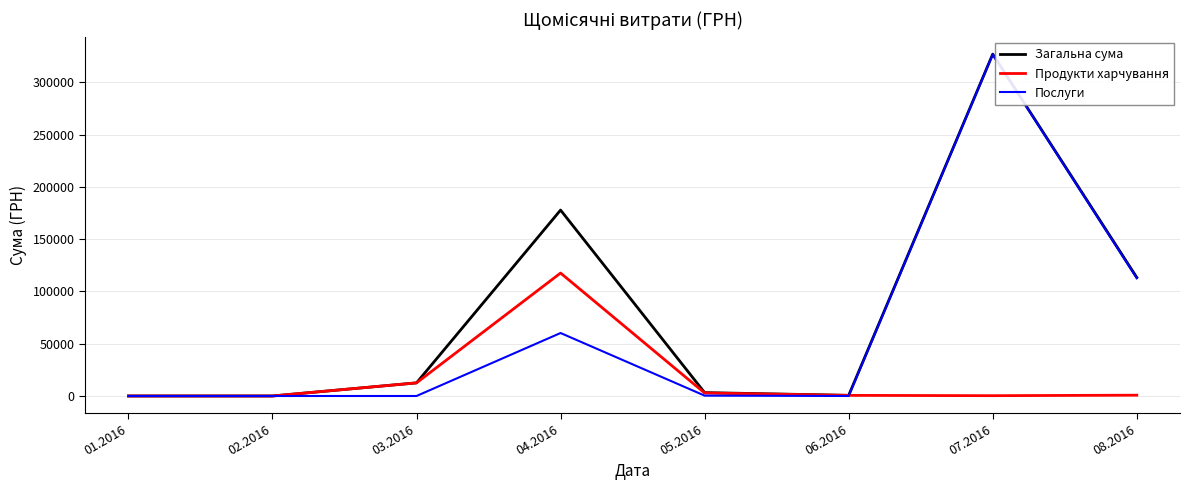

What position from the left is 01.2016?

1